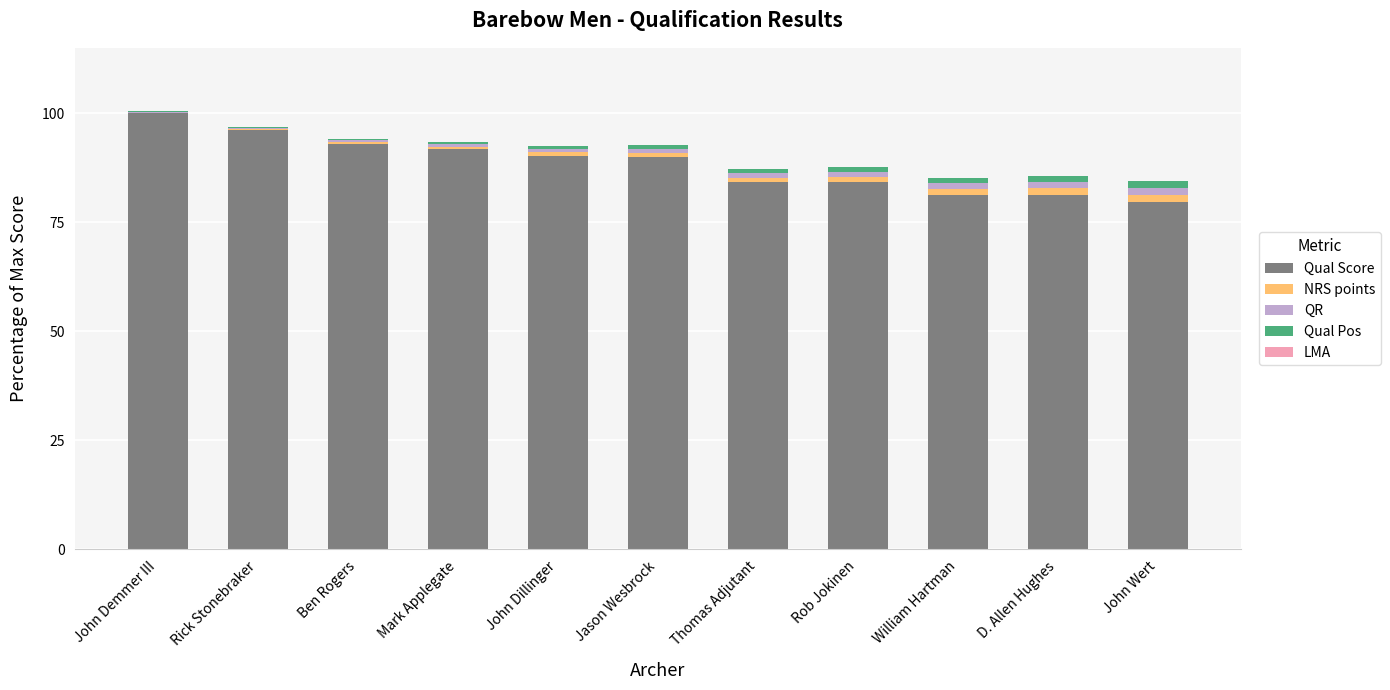

The value of Qual Score at John Demmer III is 145.0. True or false?

False